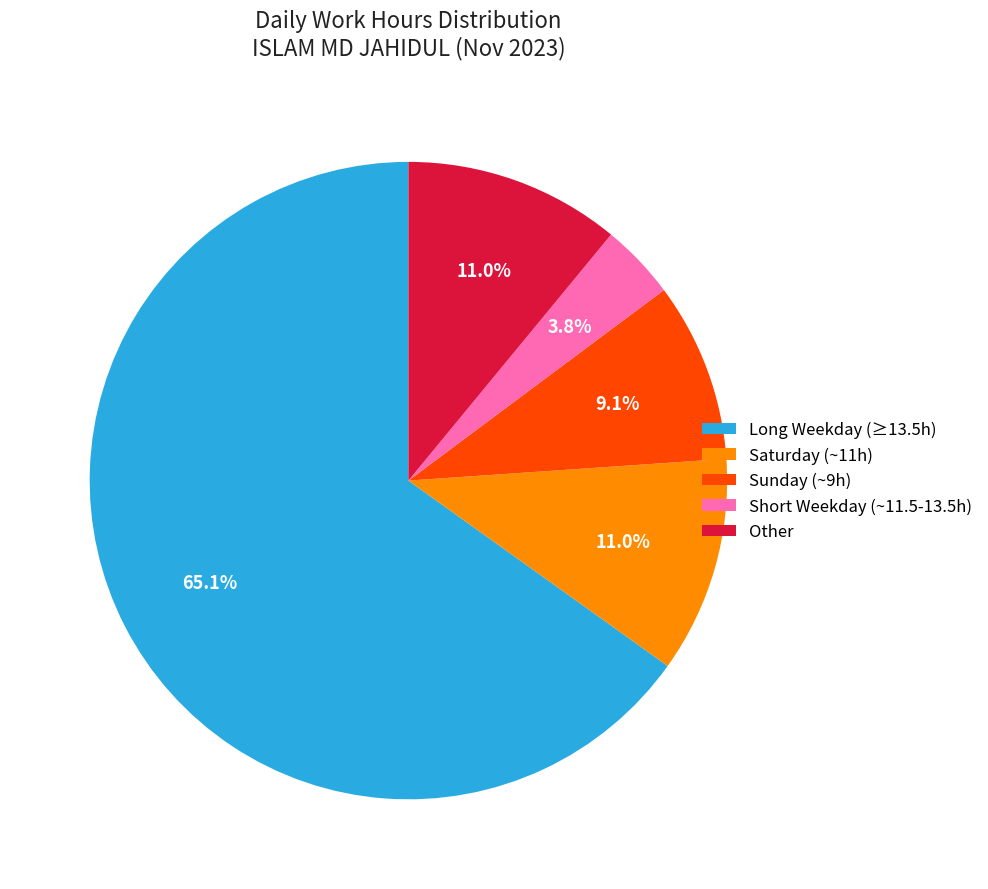

What is the ratio of the value at Saturday (~11h) to the value at Short Weekday (~11.5-13.5h)?

2.9